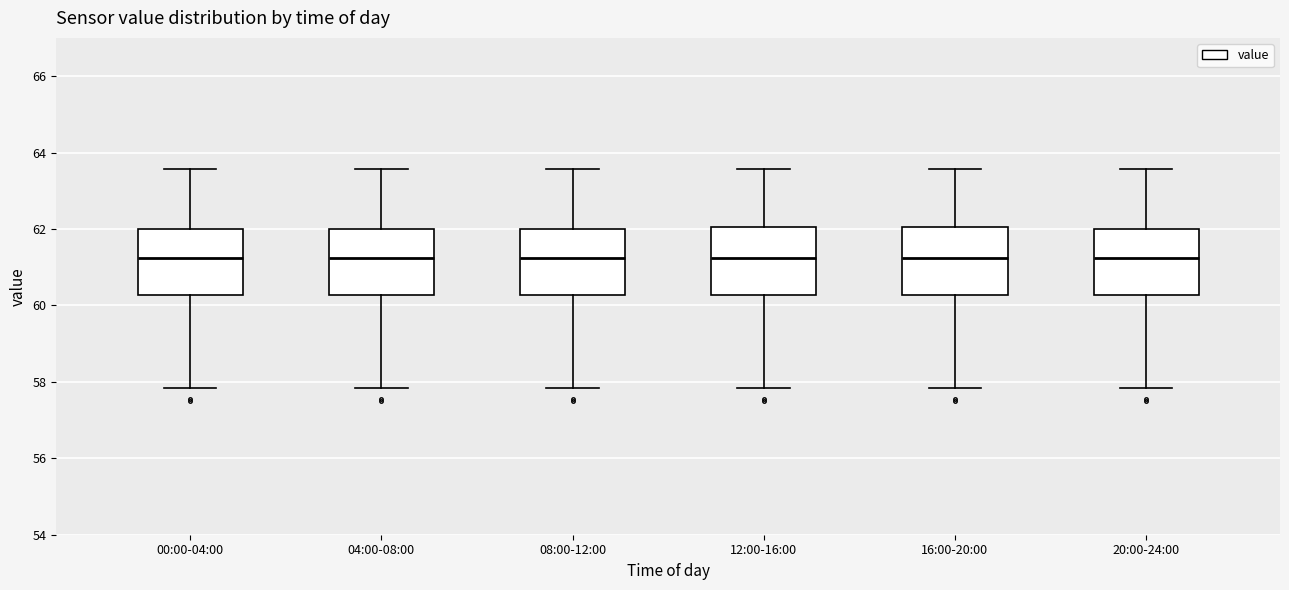

Reading left to right, read every box against the y-axis: the position of its median line, the range the box covers, and the ends of its whiskers. The values are not printed on the chart, so give them approximately, as read against the axis.

00:00-04:00: median 61.2, box 60.2 to 62.0, whiskers 57.8 to 63.6
04:00-08:00: median 61.2, box 60.2 to 62.0, whiskers 57.8 to 63.6
08:00-12:00: median 61.2, box 60.2 to 62.0, whiskers 57.8 to 63.6
12:00-16:00: median 61.2, box 60.2 to 62.0, whiskers 57.8 to 63.6
16:00-20:00: median 61.2, box 60.2 to 62.0, whiskers 57.8 to 63.6
20:00-24:00: median 61.2, box 60.2 to 62.0, whiskers 57.8 to 63.6